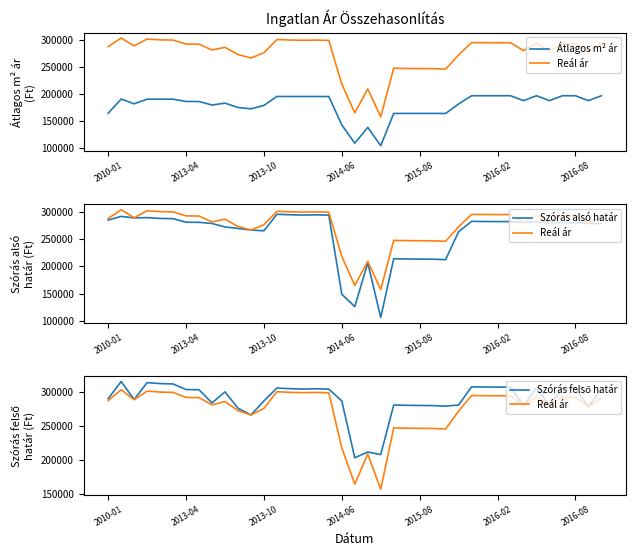

Where is Szórás alsó határ nearest to the value 200881?

20